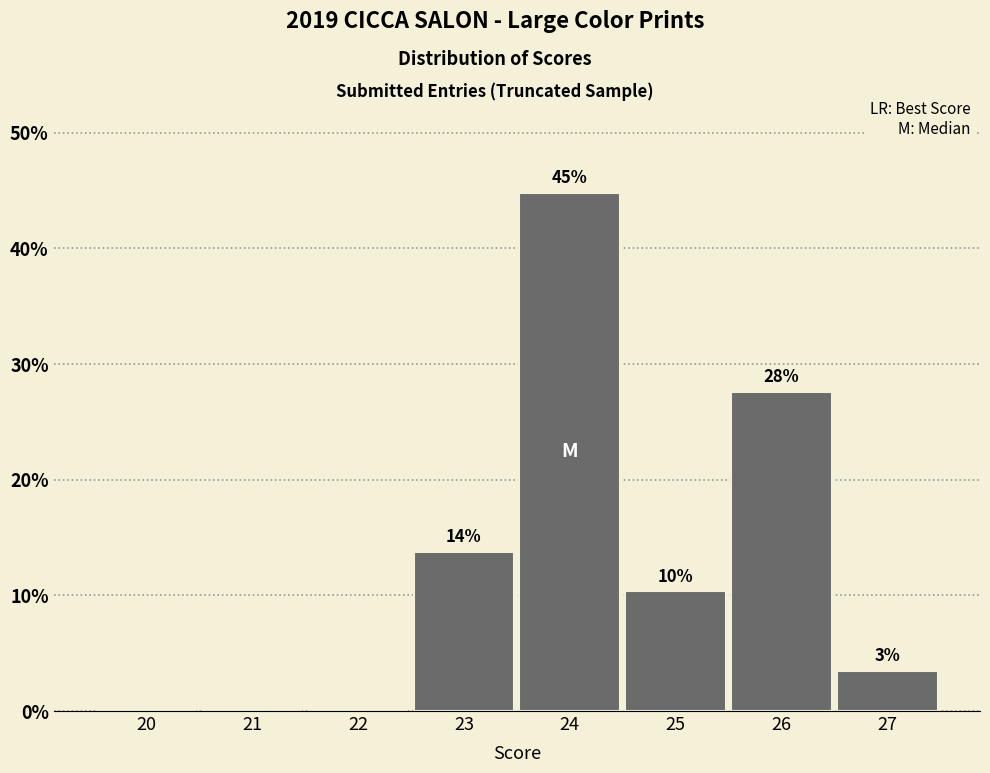

Are the bars horizontal?

No